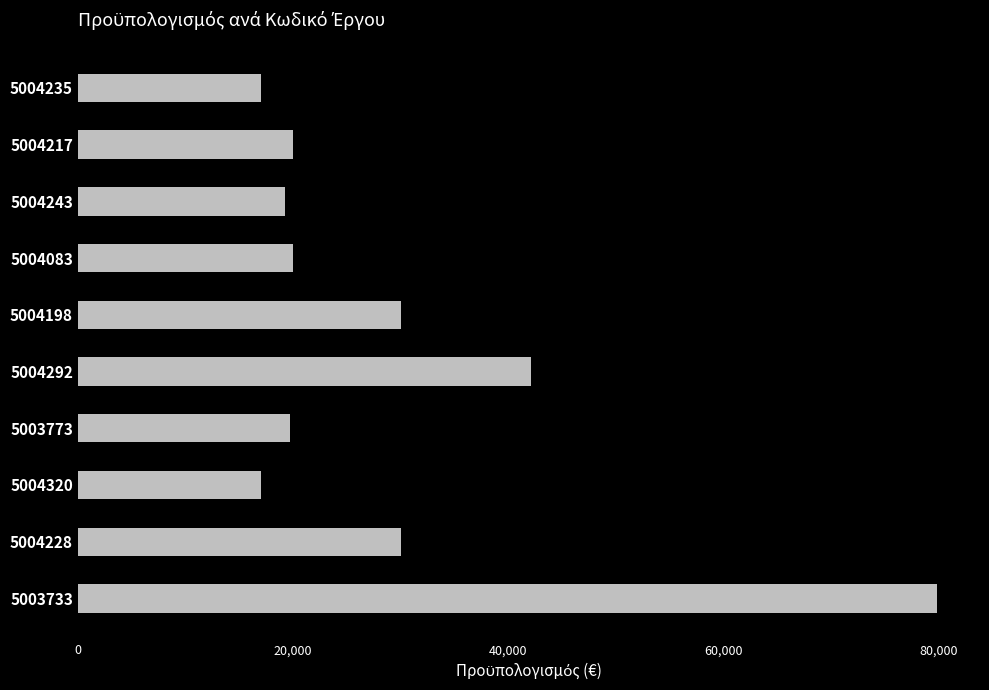

What is the change in value from 5003733 to 5003773?

-60132.6